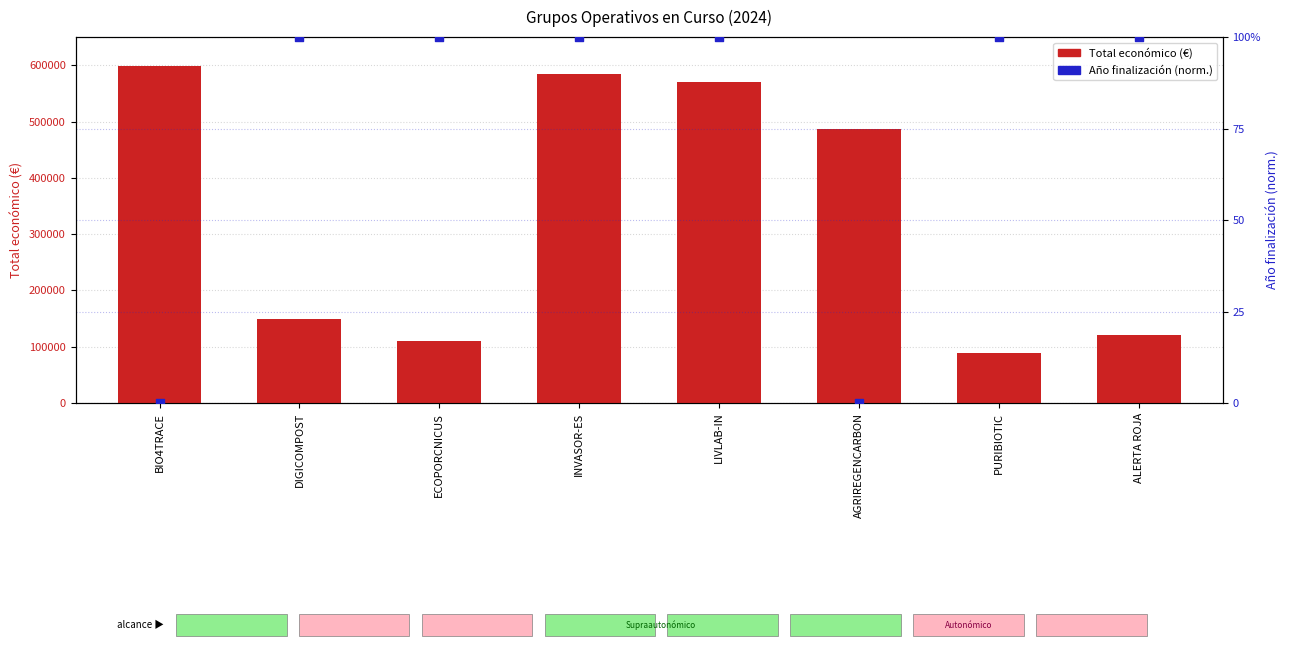

Which series has the largest total across all categories?

Total económico (€)